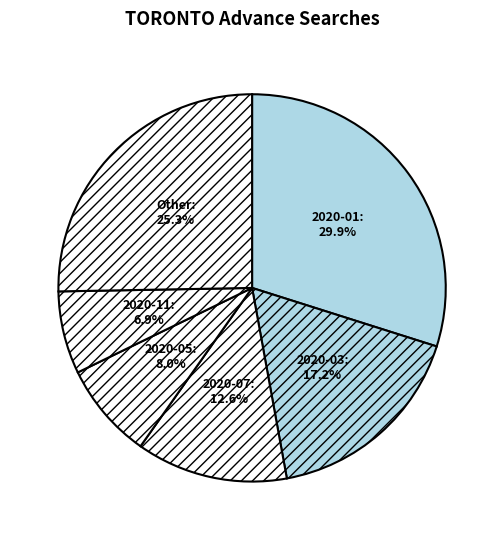

What is the total percentage of 2020-01 and 2020-11?

36.8%